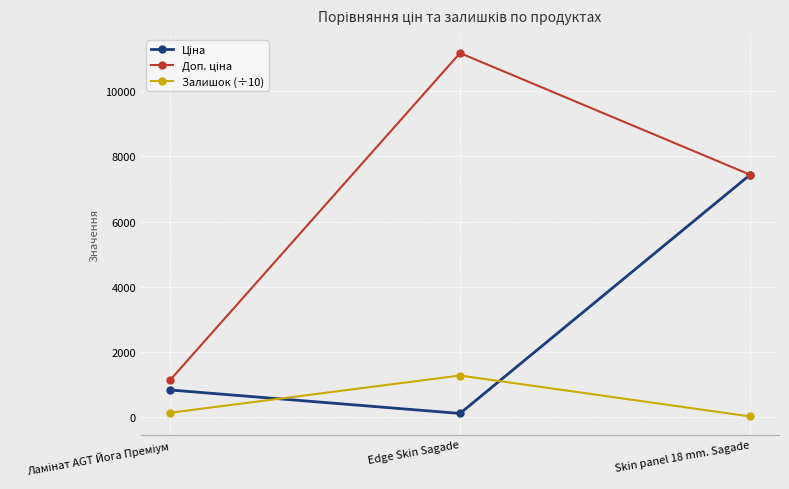

At which label does Залишок (÷10) reach its peak?

Edge Skin Sagade